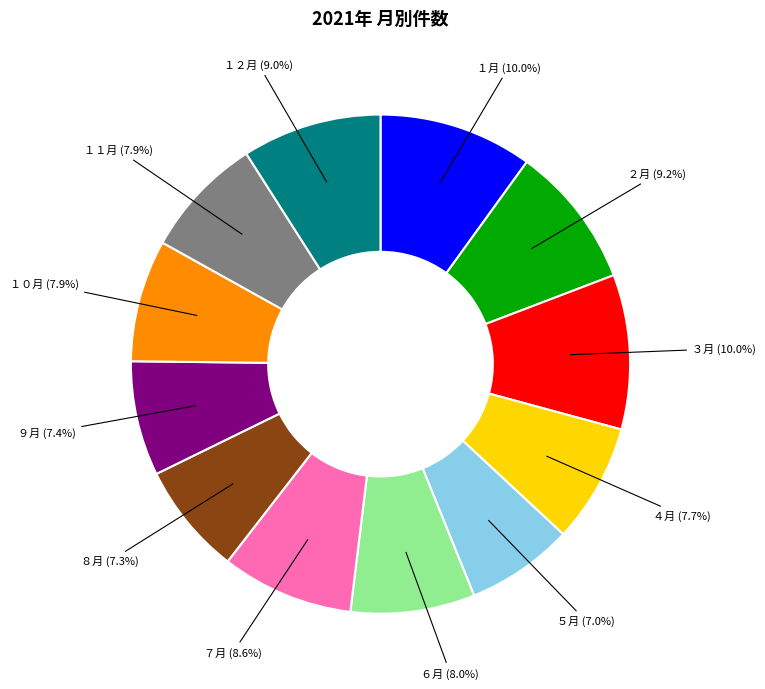

Does any single category account for the majority?

No